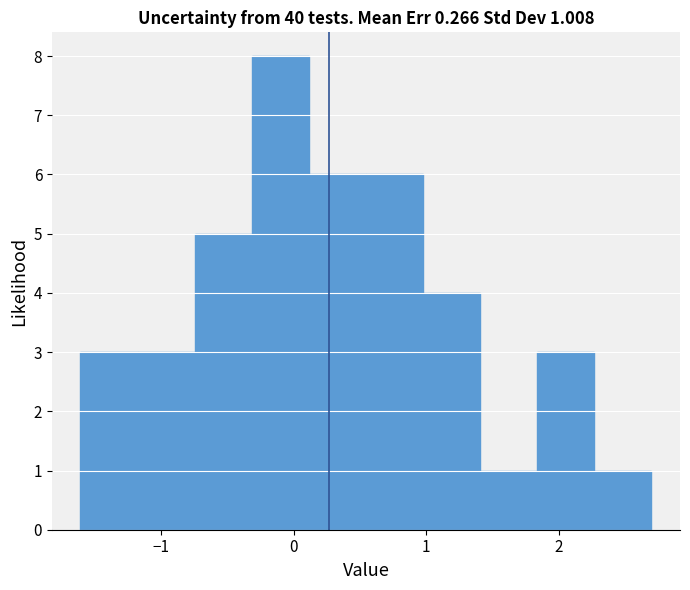

Over which range of the x-axis is the bar tallest?

-0.3 to 0.1